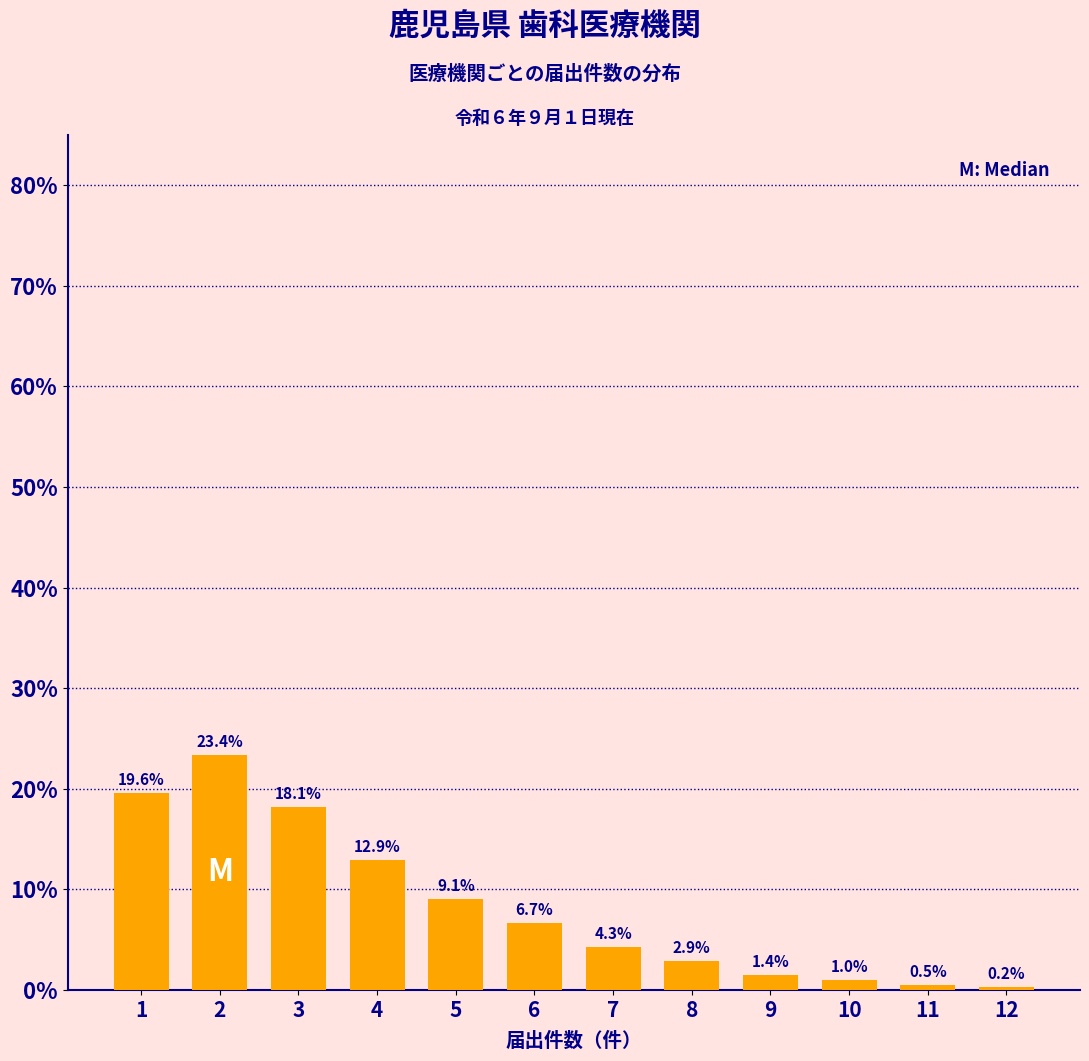

Reading left to right, what are all the values shown in this chart?

1=19.6	2=23.4	3=18.1	4=12.9	5=9.1	6=6.7	7=4.3	8=2.9	9=1.4	10=1.0	11=0.5	12=0.2